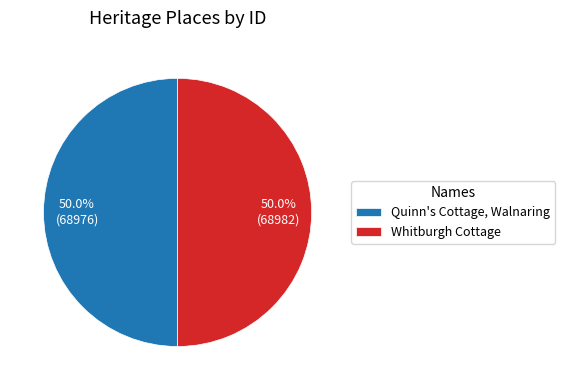

Count the number of slices in the pie.

2